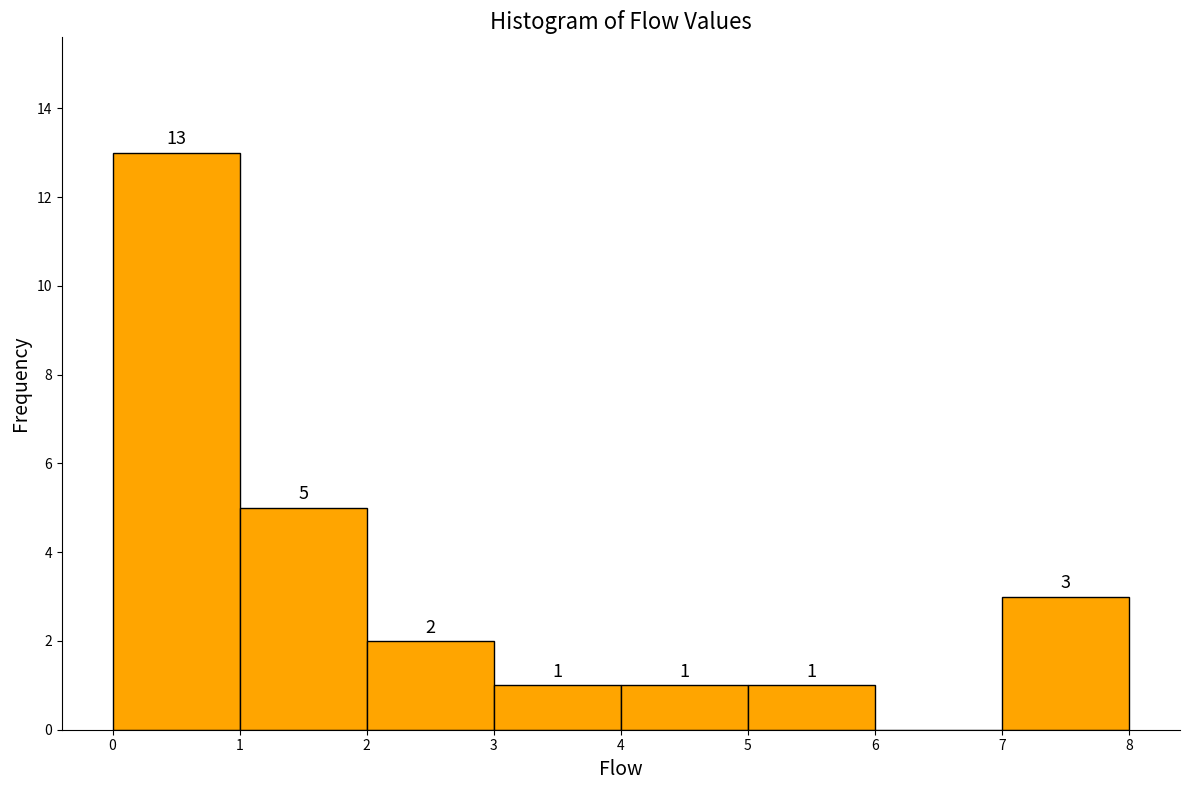

Over which range of the x-axis is the bar tallest?

0 to 1